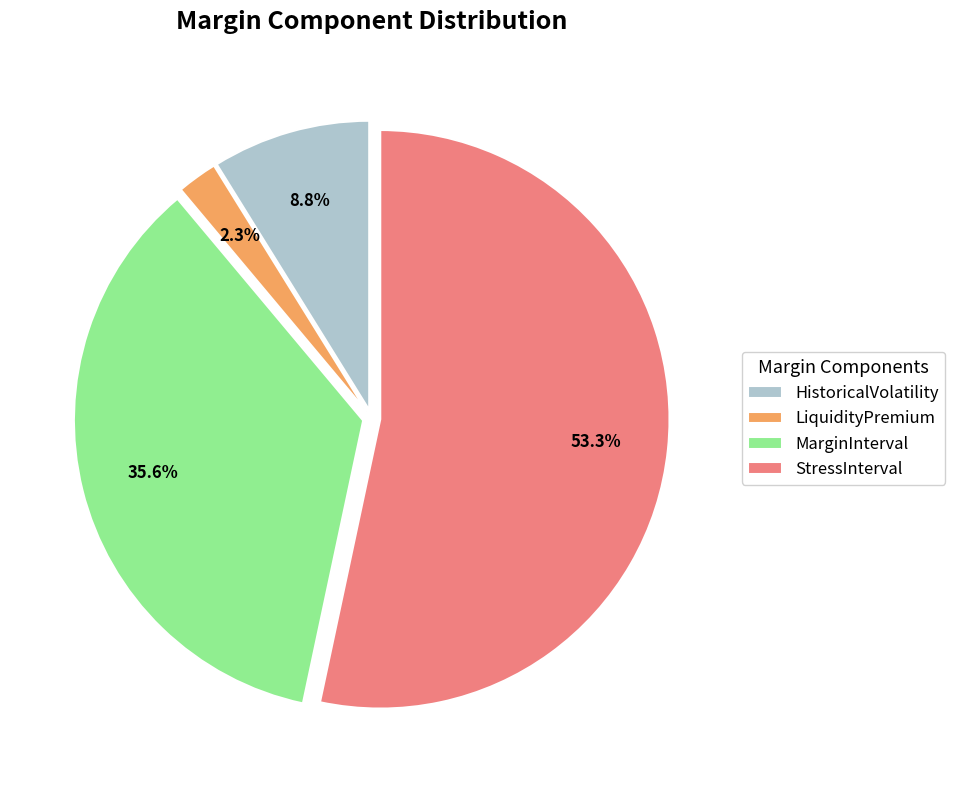

Rank the categories by value from highest to lowest.

StressInterval, MarginInterval, HistoricalVolatility, LiquidityPremium